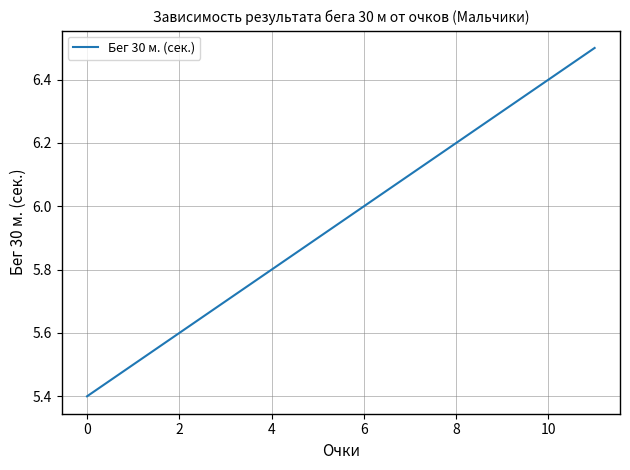

What is the sum of all values?

71.4